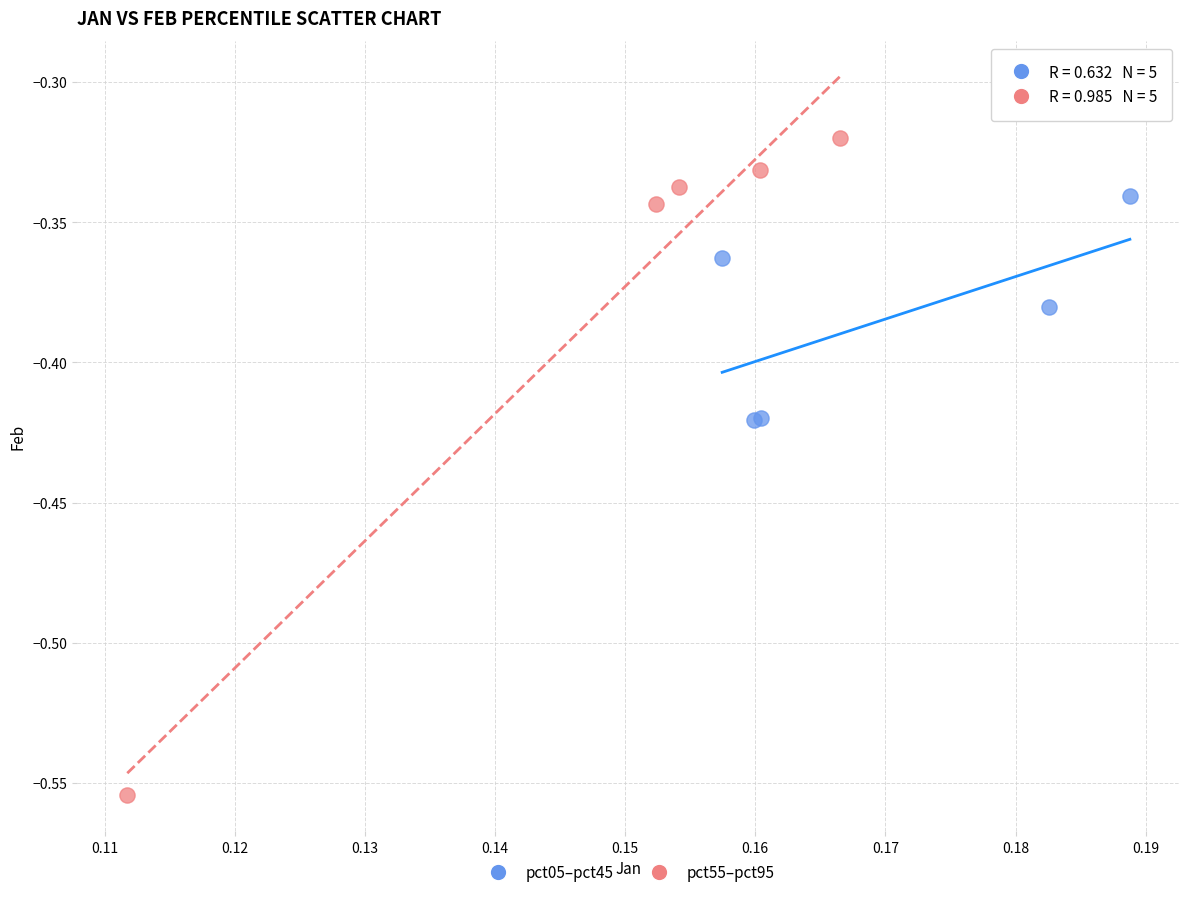

Which series contains the lowest Y value?

pct55–pct95